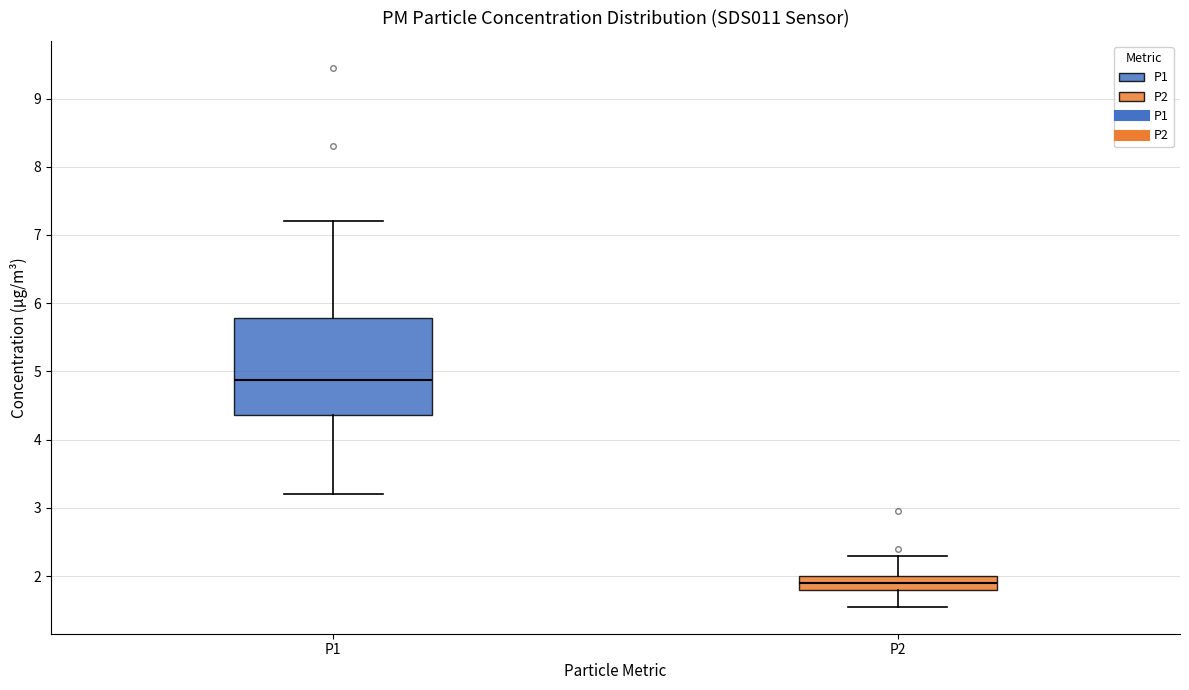

Which box has the highest median line?

P1